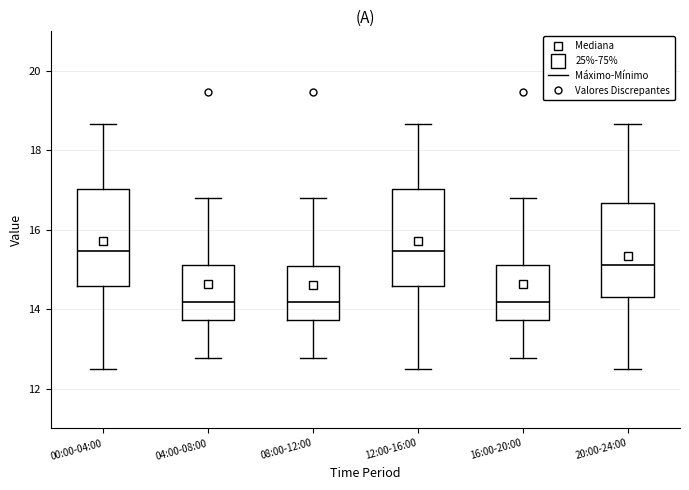

Reading left to right, transcribe this box plot: for each box, give where its median line is, the range the box spans, and where its two whiskers end, as read against the y-axis. The values are not printed on the chart, so give them approximately, as read against the axis.

00:00-04:00: median 15.4, box 14.6 to 17.0, whiskers 12.6 to 18.6
04:00-08:00: median 14.2, box 13.8 to 15.2, whiskers 12.8 to 16.8
08:00-12:00: median 14.2, box 13.8 to 15.0, whiskers 12.8 to 16.8
12:00-16:00: median 15.4, box 14.6 to 17.0, whiskers 12.6 to 18.6
16:00-20:00: median 14.2, box 13.8 to 15.2, whiskers 12.8 to 16.8
20:00-24:00: median 15.2, box 14.4 to 16.6, whiskers 12.6 to 18.6